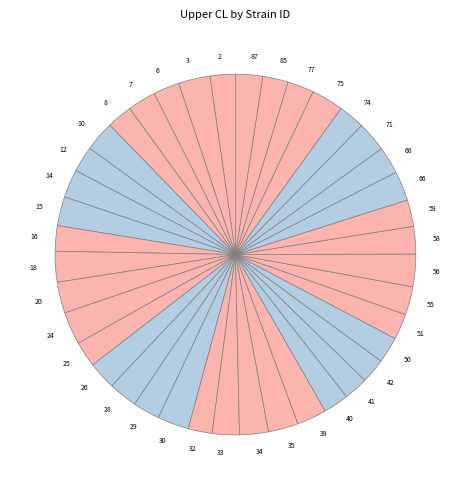

Does any single category account for the majority?

No